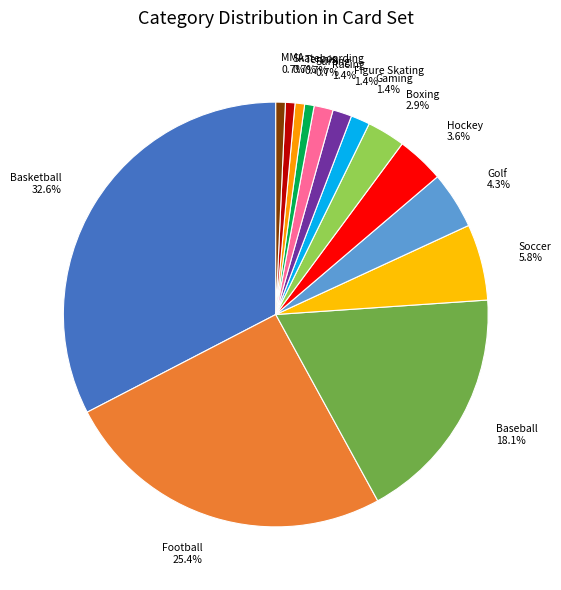

What is the ratio of the value at Skateboarding 0.7% to the value at Racing 1.4%?

0.5